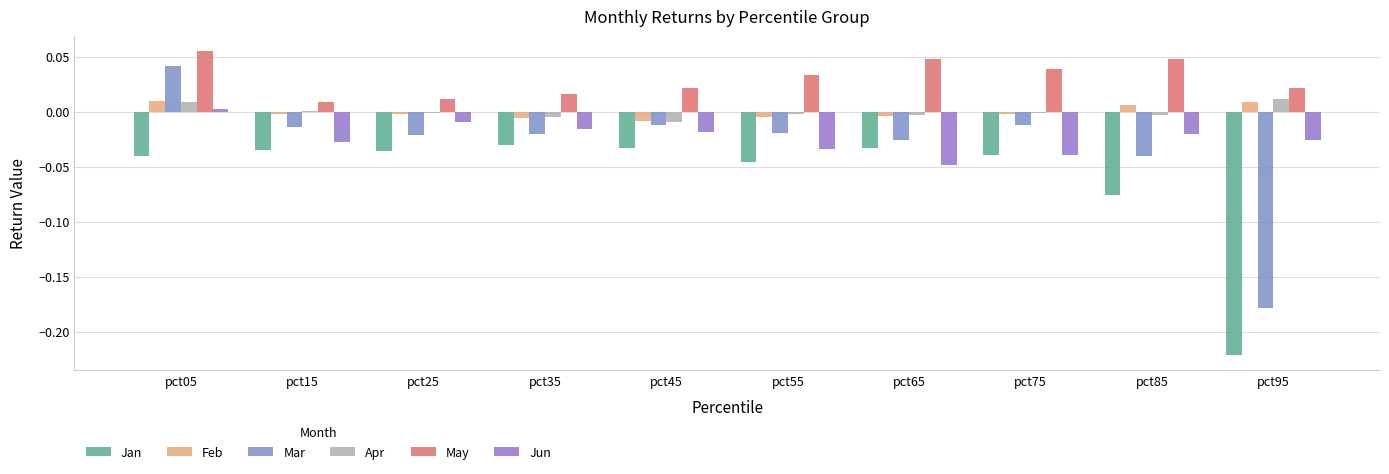

How many groups of bars are there?

10